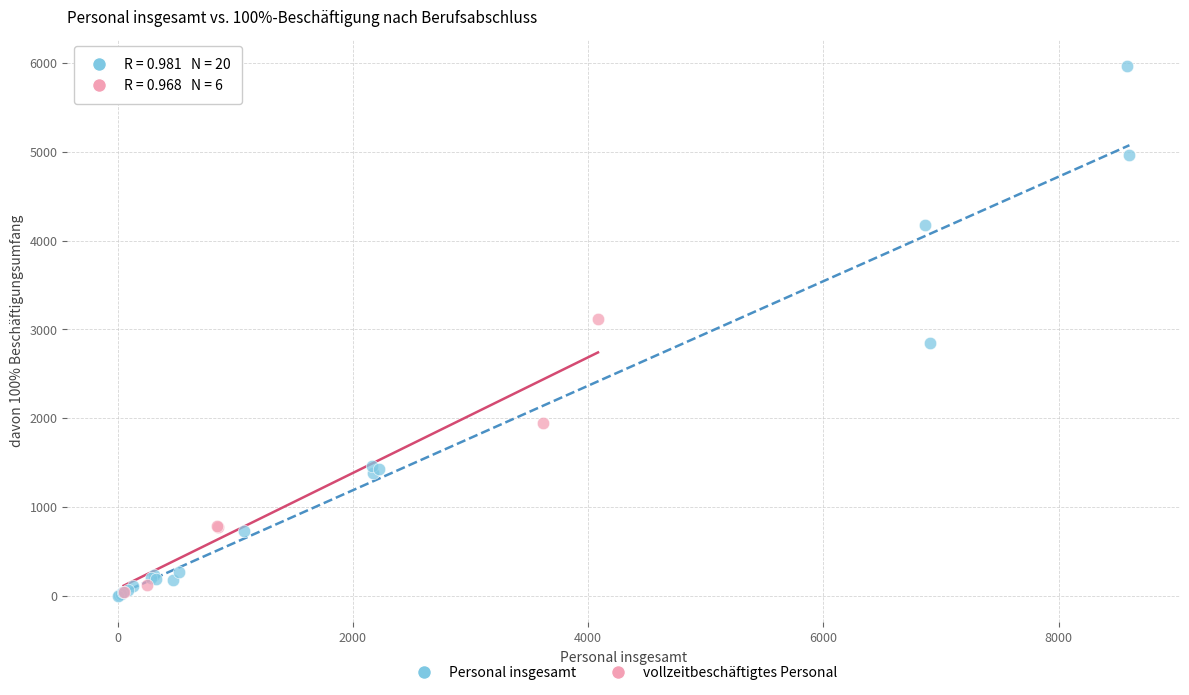

Which series has the widest spread of Y values?

Personal insgesamt